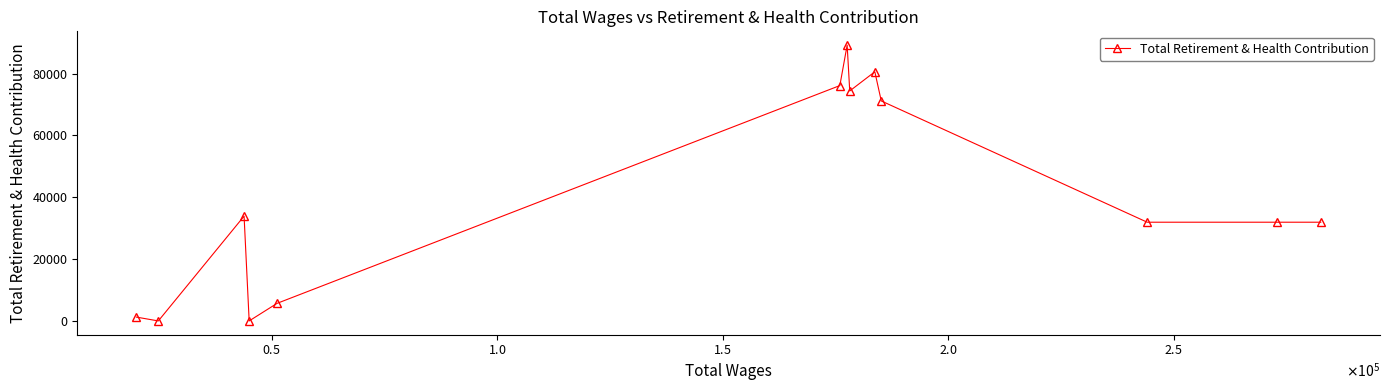

What is the sum of all values?

527896